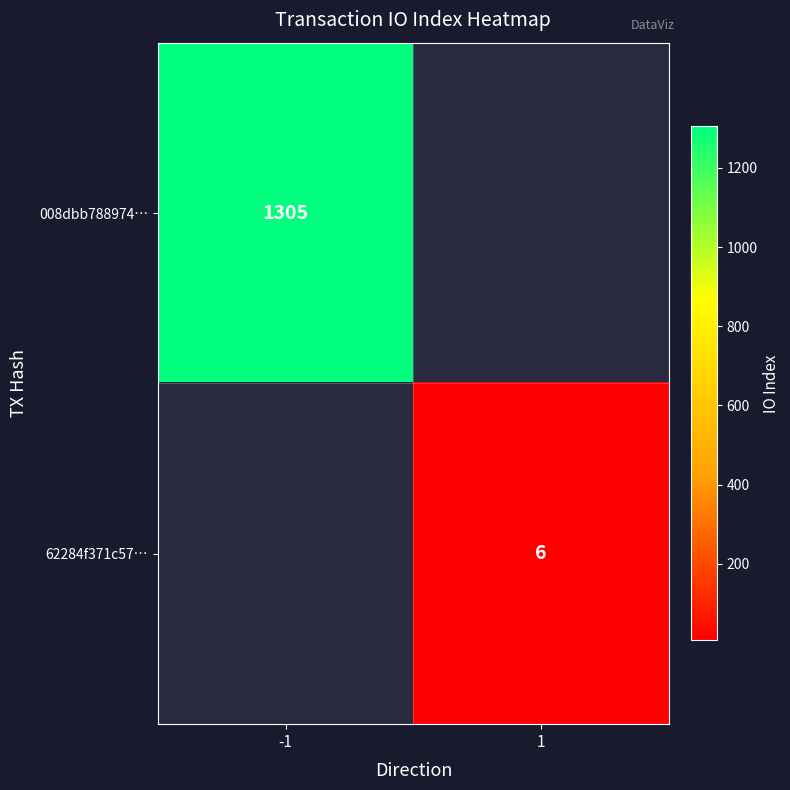

Is it true that 008dbb788974… equals 459 at -1?

False